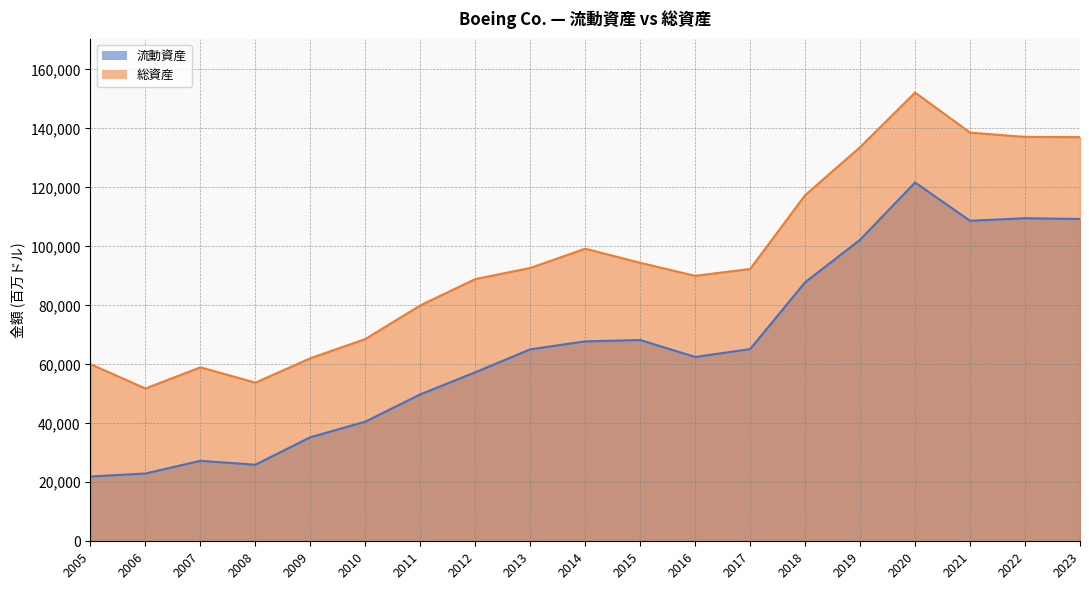

In 流動資産, how many points are lower than both neighbors (excluding endpoints)?

3